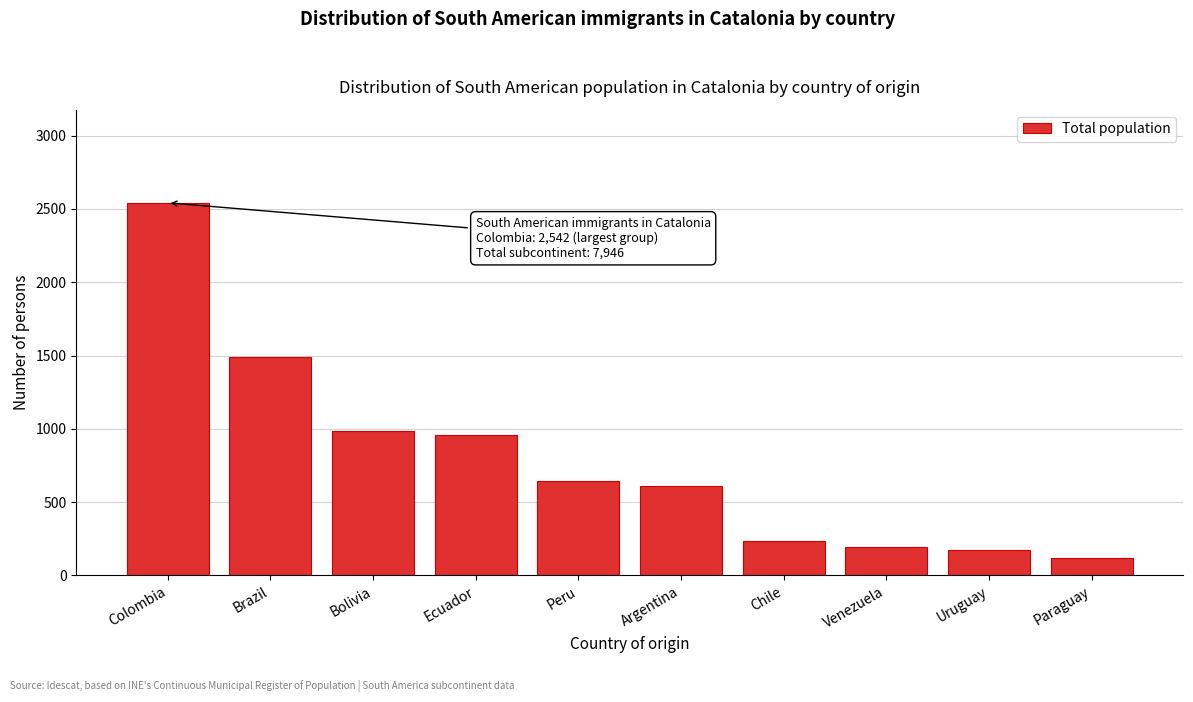

Reading left to right, transcribe all the data shown in this chart.

Colombia=2542	Brazil=1493	Bolivia=983	Ecuador=958	Peru=642	Argentina=610	Chile=231	Venezuela=192	Uruguay=174	Paraguay=121